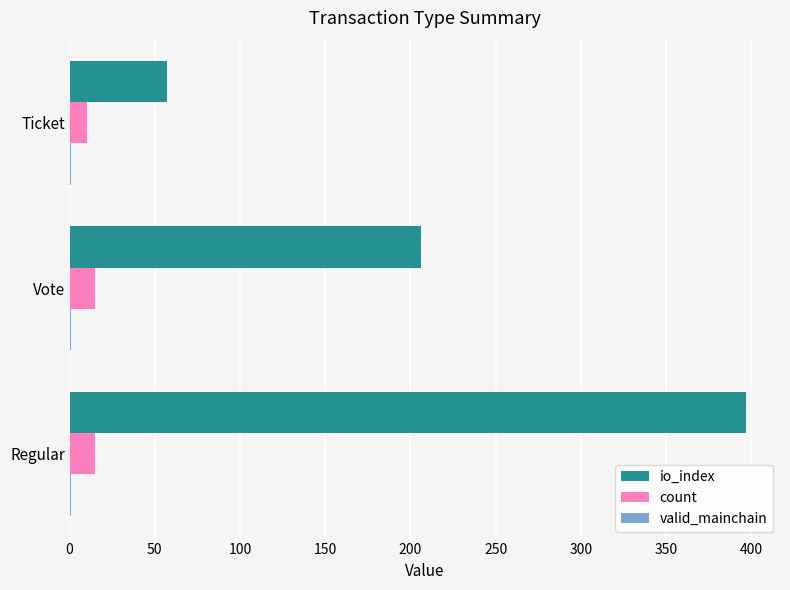

At which category does the chart reach its peak across all series?

Regular